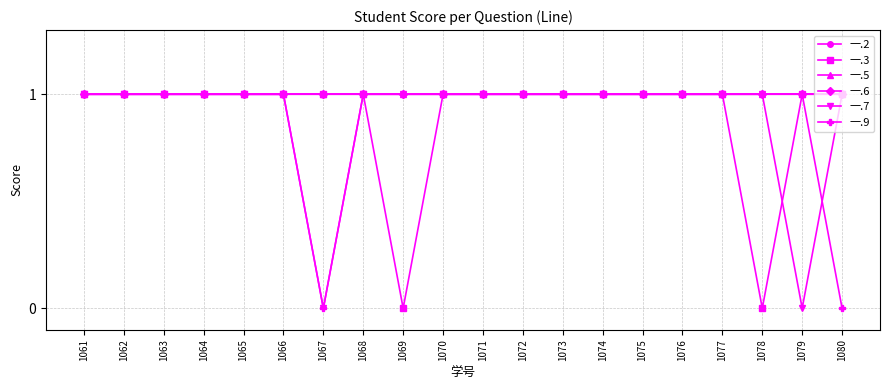

At which category is the sum across all series the highest?

1061